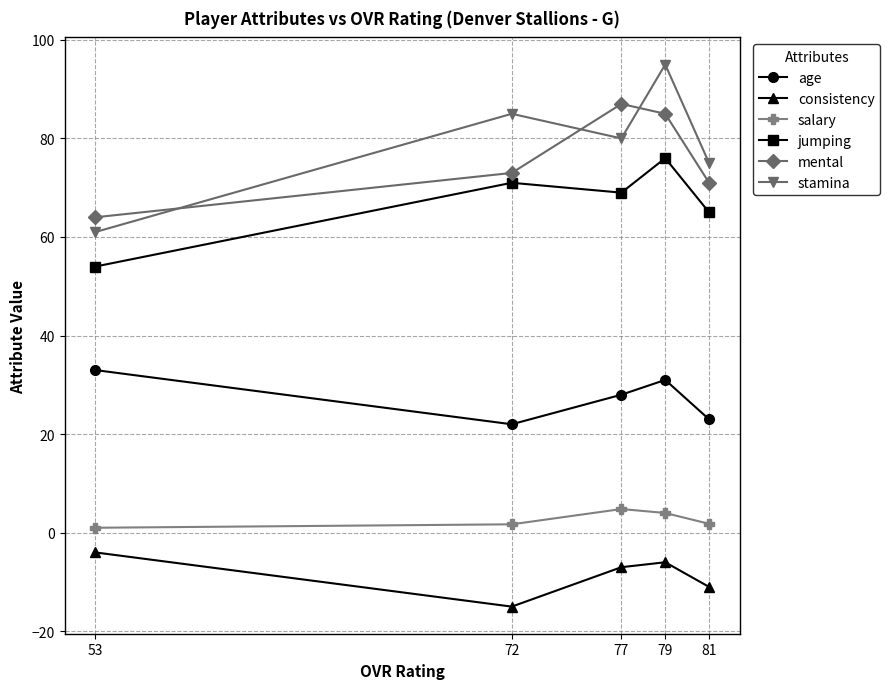

Where does the age series first go above 28?

53